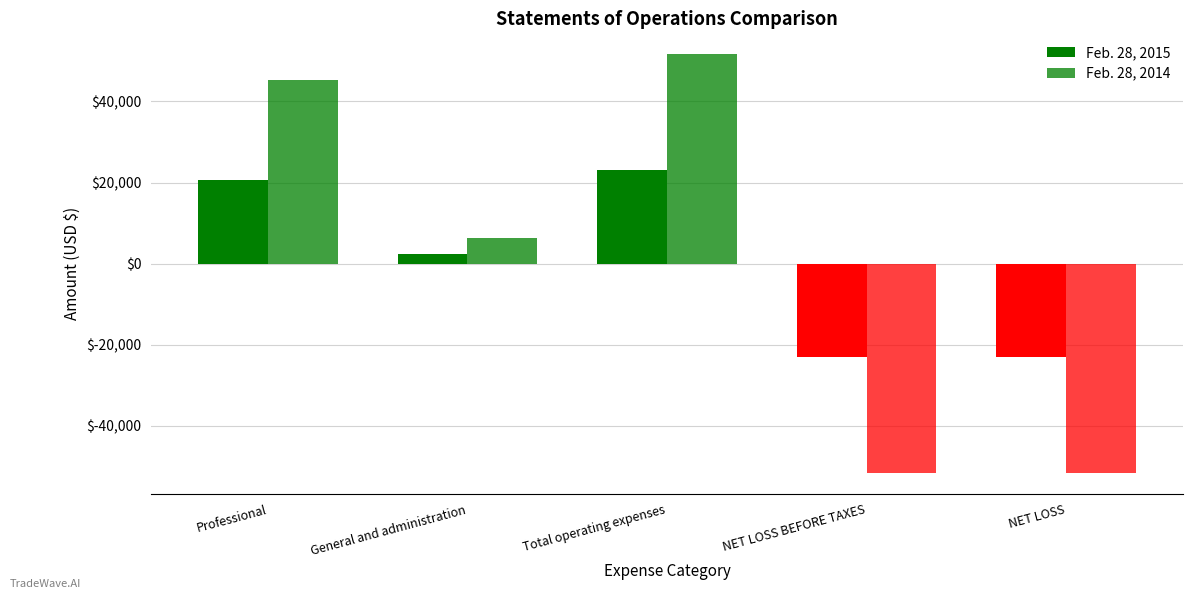

What is the highest value of the Feb. 28, 2014 series?

51651